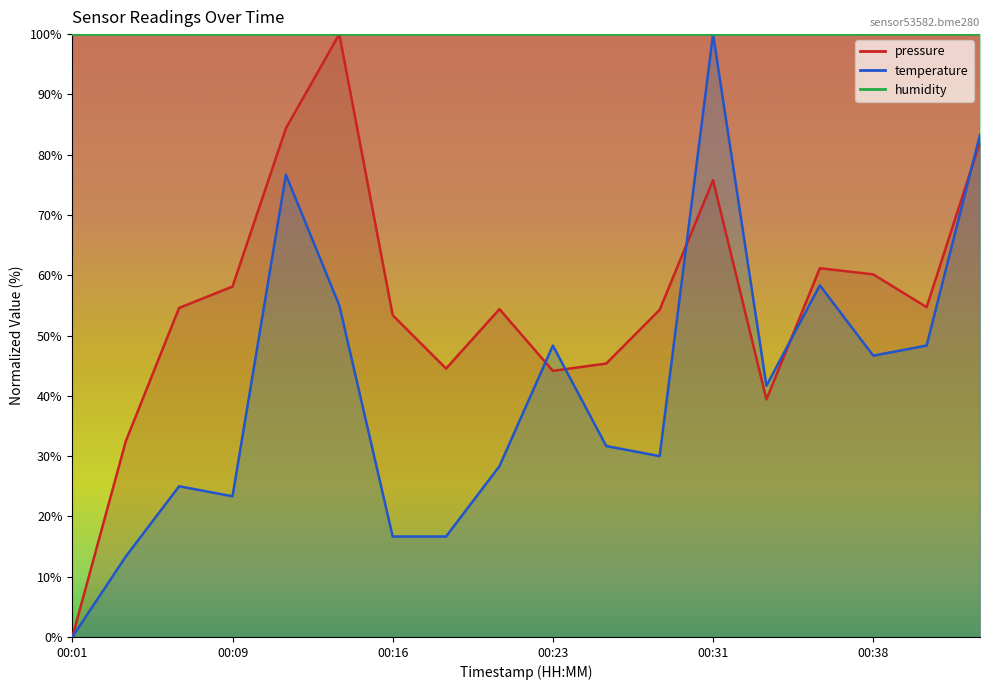

Which series ends up on top after the final intersection of pressure and temperature?

temperature